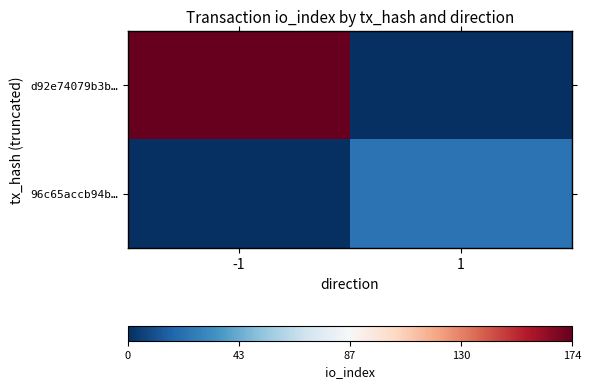

Which category has the highest value across all series?

-1